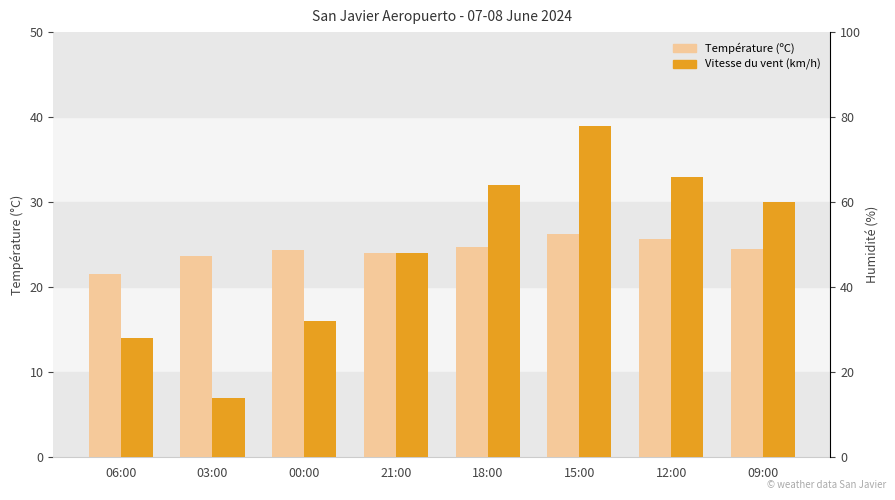

Rank the series at 06:00 from lowest to highest value.

Vitesse du vent (km/h), Température (ºC), Humidité (%)